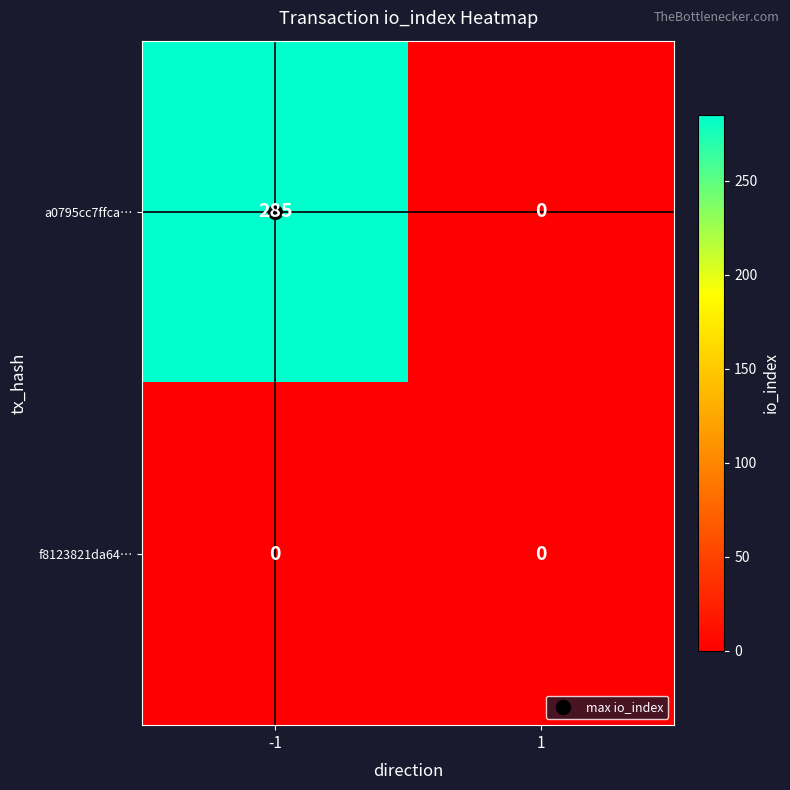

The value of a0795cc7ffca… at -1 is 109. True or false?

False